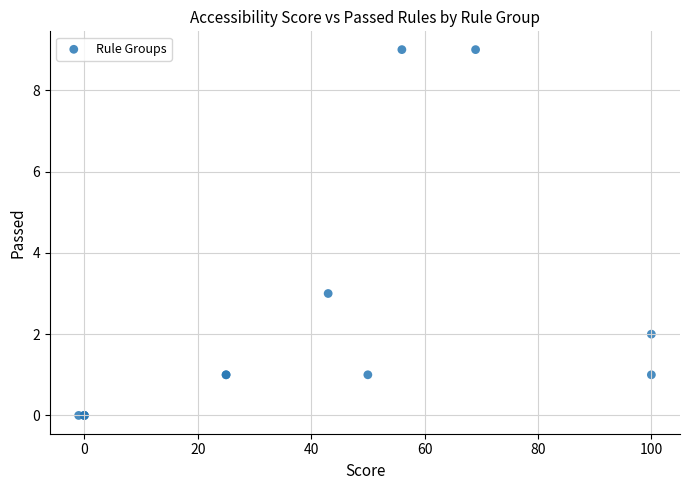

What Y value in the scatter plot is closest to 4?

3